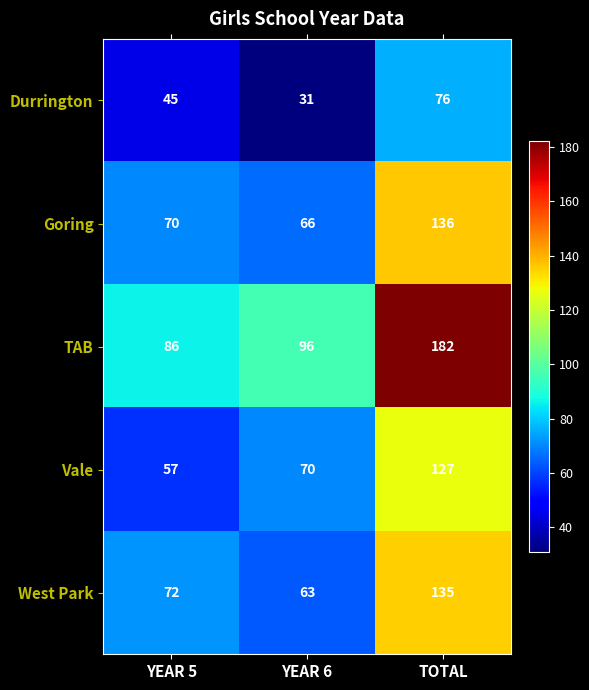

Rank the series by their maximum value, from lowest to highest.

Durrington, Vale, West Park, Goring, TAB